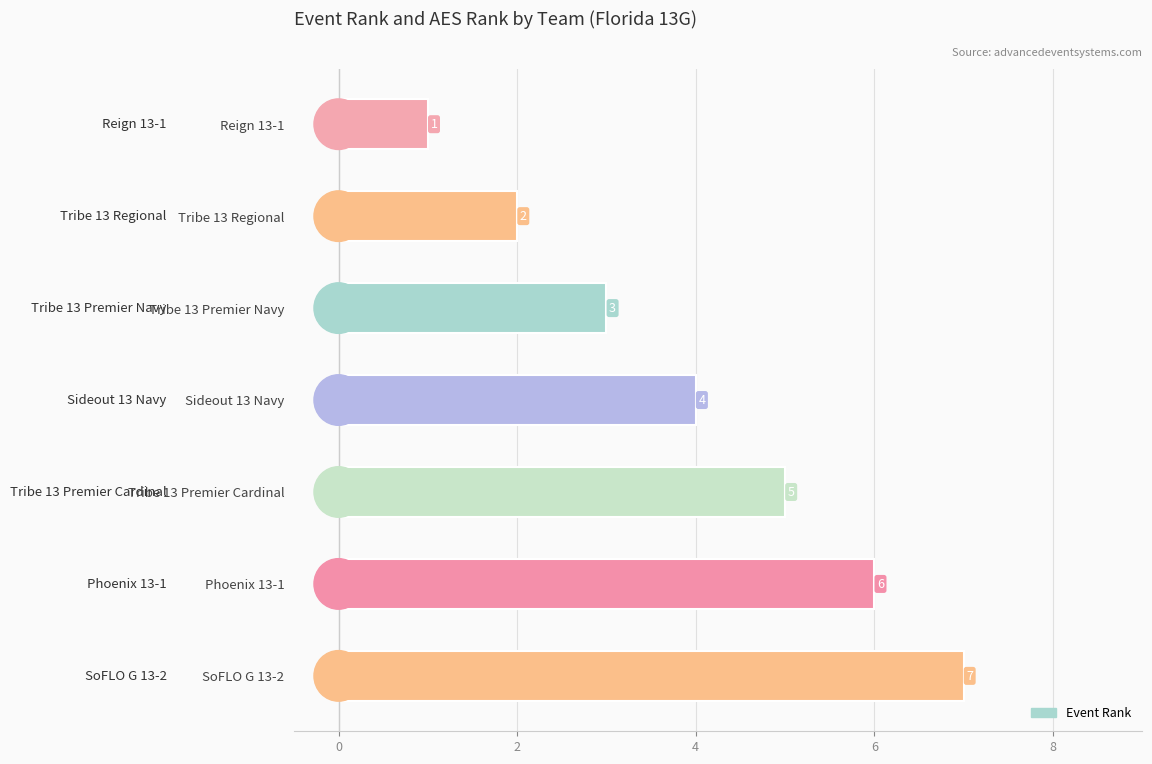

Does the chart contain any negative values?

No